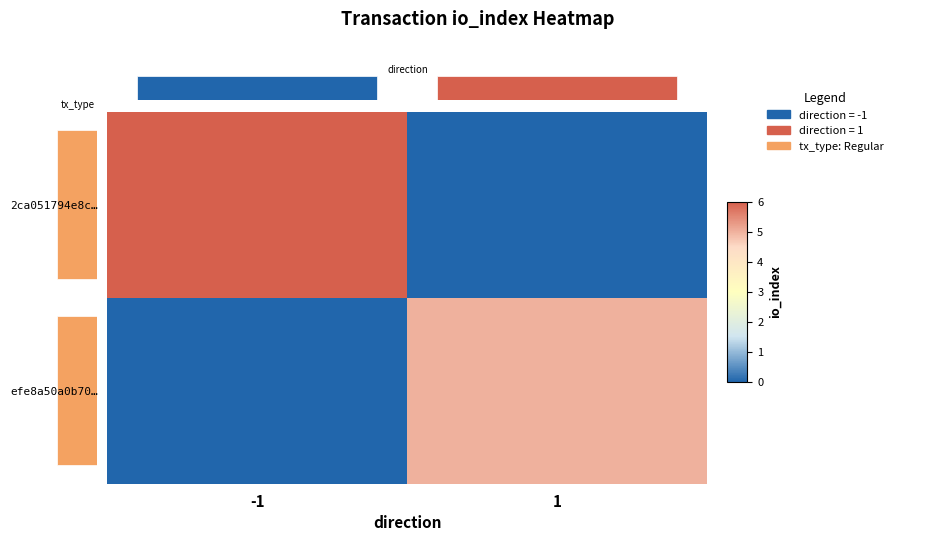

How many efe8a50a0b70… values are between 0 and 5?

2